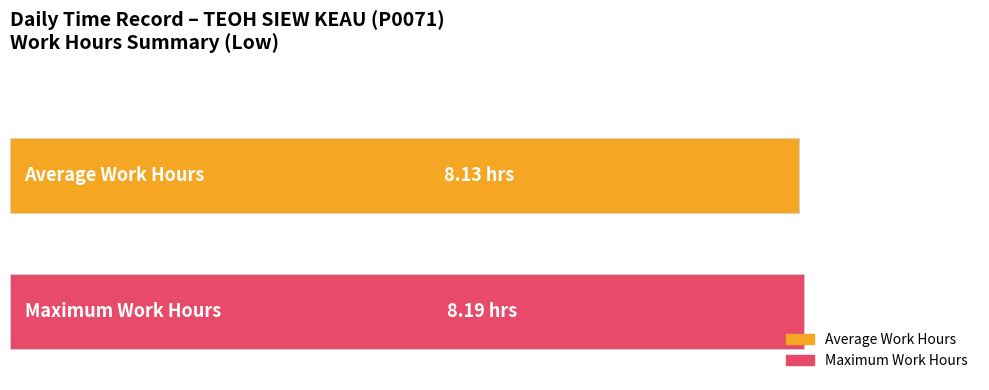

What are all the series names shown in the legend?

Average Work Hours, Maximum Work Hours